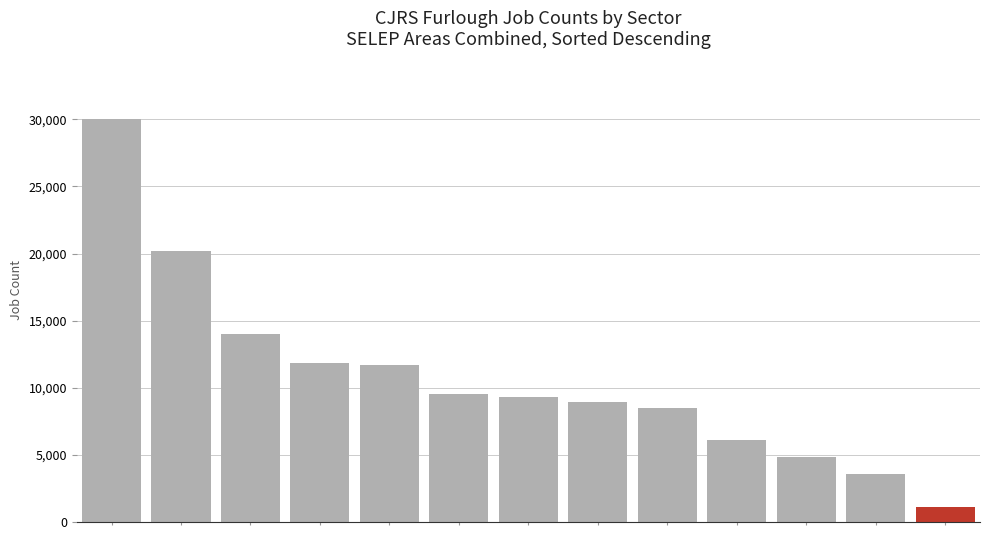

What is the smallest value displayed?

1150